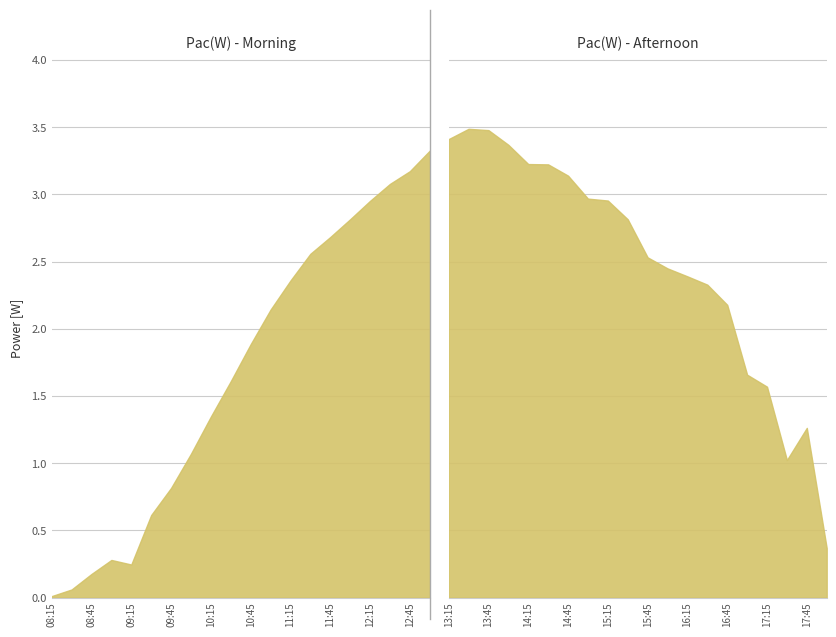

The chart shows a value of 2.7 at 11:45. True or false?

True